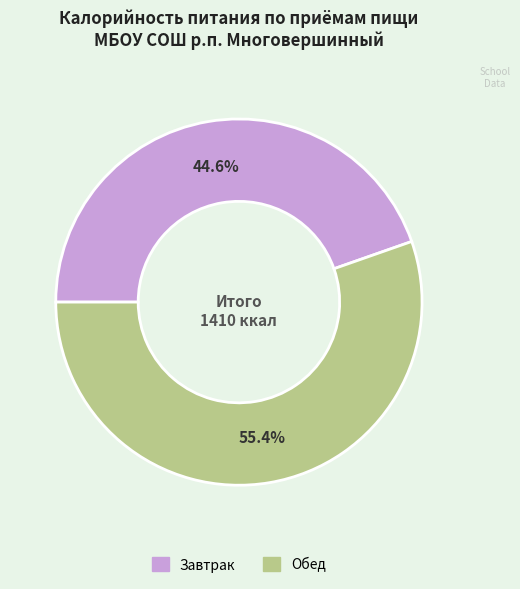

Which category has the smallest portion of the pie?

Завтрак